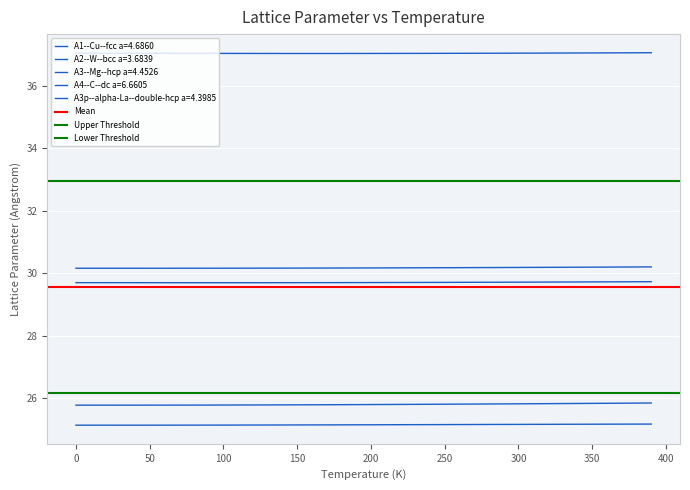

The Upper Threshold series shows 33.0 at 0. True or false?

True